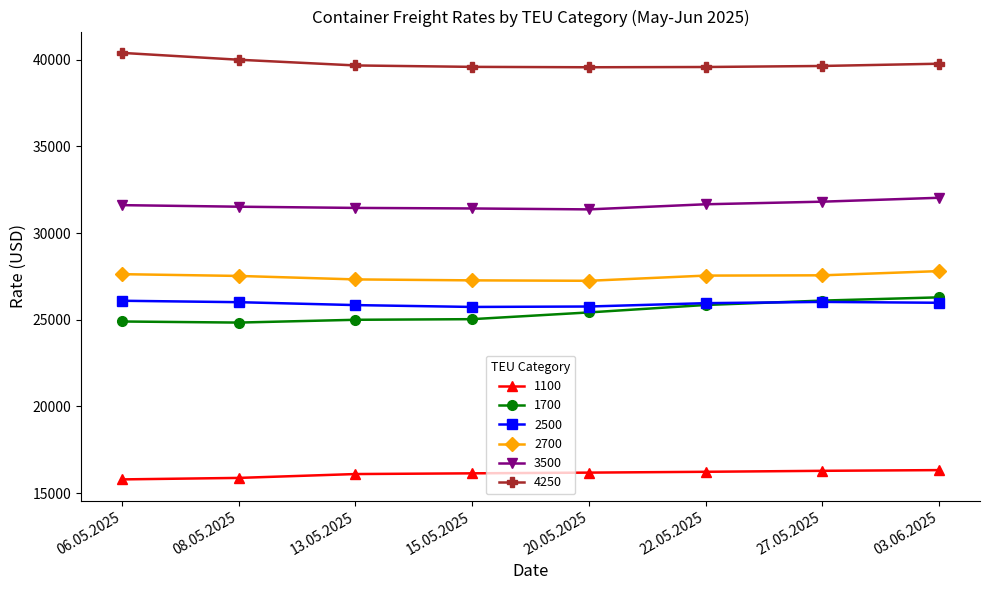

Is the value of 3500 at 08.05.2025 greater than the value of 2500 at 27.05.2025?

Yes